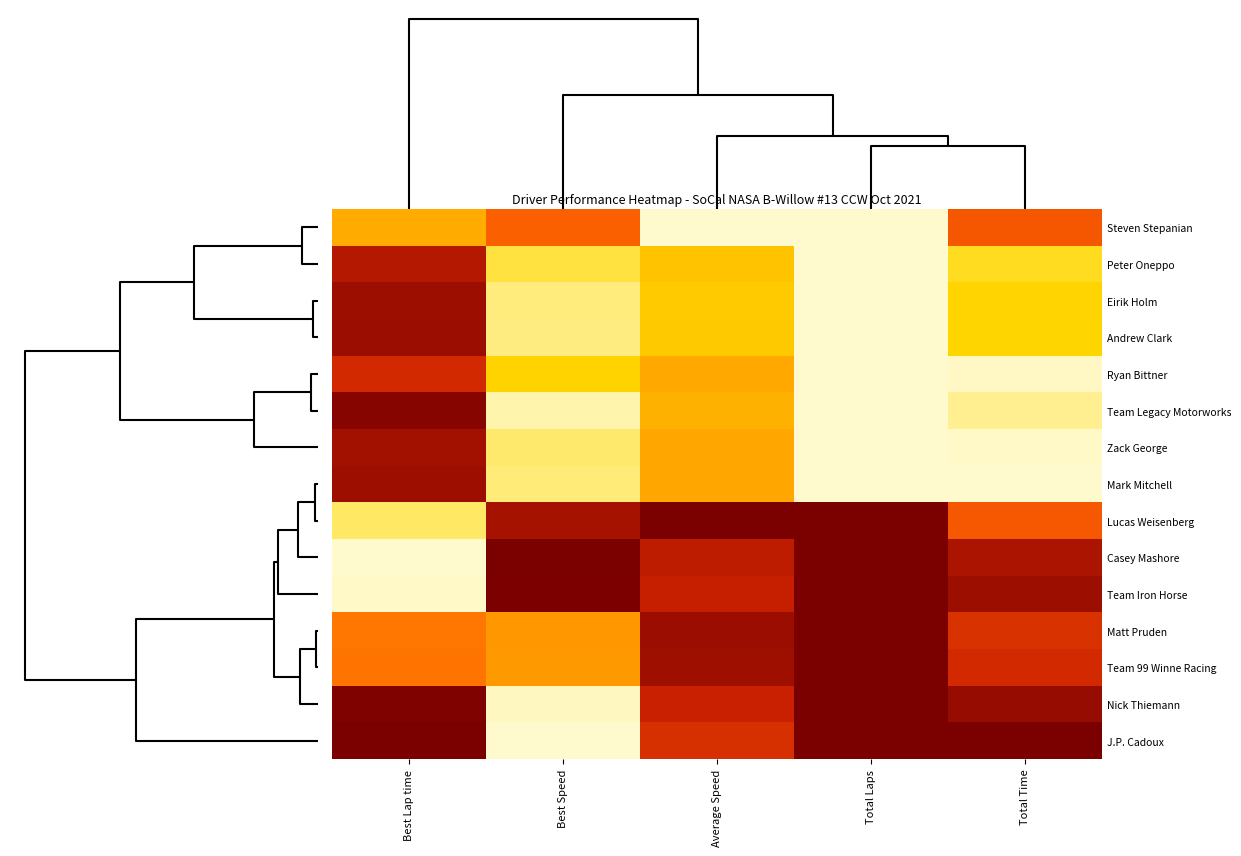

Reading right to left, extract all data points from this chart.

Steven Stepanian: Total Time=0.6	Total Laps=0.0	Average Speed=0.0	Best Speed=0.6	Best Lap time=0.4
Peter Oneppo: Total Time=0.2	Total Laps=0.0	Average Speed=0.3	Best Speed=0.1	Best Lap time=0.9
Eirik Holm: Total Time=0.2	Total Laps=0.0	Average Speed=0.3	Best Speed=0.1	Best Lap time=0.9
Andrew Clark: Total Time=0.2	Total Laps=0.0	Average Speed=0.3	Best Speed=0.1	Best Lap time=0.9
Ryan Bittner: Total Time=0.0	Total Laps=0.0	Average Speed=0.4	Best Speed=0.2	Best Lap time=0.8
Team Legacy Motorworks: Total Time=0.1	Total Laps=0.0	Average Speed=0.4	Best Speed=0.0	Best Lap time=1.0
Zack George: Total Time=0.0	Total Laps=0.0	Average Speed=0.4	Best Speed=0.1	Best Lap time=0.9
Mark Mitchell: Total Time=0.0	Total Laps=0.0	Average Speed=0.4	Best Speed=0.1	Best Lap time=0.9
Lucas Weisenberg: Total Time=0.6	Total Laps=1.0	Average Speed=1.0	Best Speed=0.9	Best Lap time=0.1
Casey Mashore: Total Time=0.9	Total Laps=1.0	Average Speed=0.8	Best Speed=1.0	Best Lap time=0.0
Team Iron Horse: Total Time=0.9	Total Laps=1.0	Average Speed=0.8	Best Speed=1.0	Best Lap time=0.0
Matt Pruden: Total Time=0.8	Total Laps=1.0	Average Speed=0.9	Best Speed=0.4	Best Lap time=0.5
Team 99 Winne Racing: Total Time=0.8	Total Laps=1.0	Average Speed=0.9	Best Speed=0.4	Best Lap time=0.6
Nick Thiemann: Total Time=0.9	Total Laps=1.0	Average Speed=0.8	Best Speed=0.0	Best Lap time=1.0
J.P. Cadoux: Total Time=1.0	Total Laps=1.0	Average Speed=0.8	Best Speed=0.0	Best Lap time=1.0